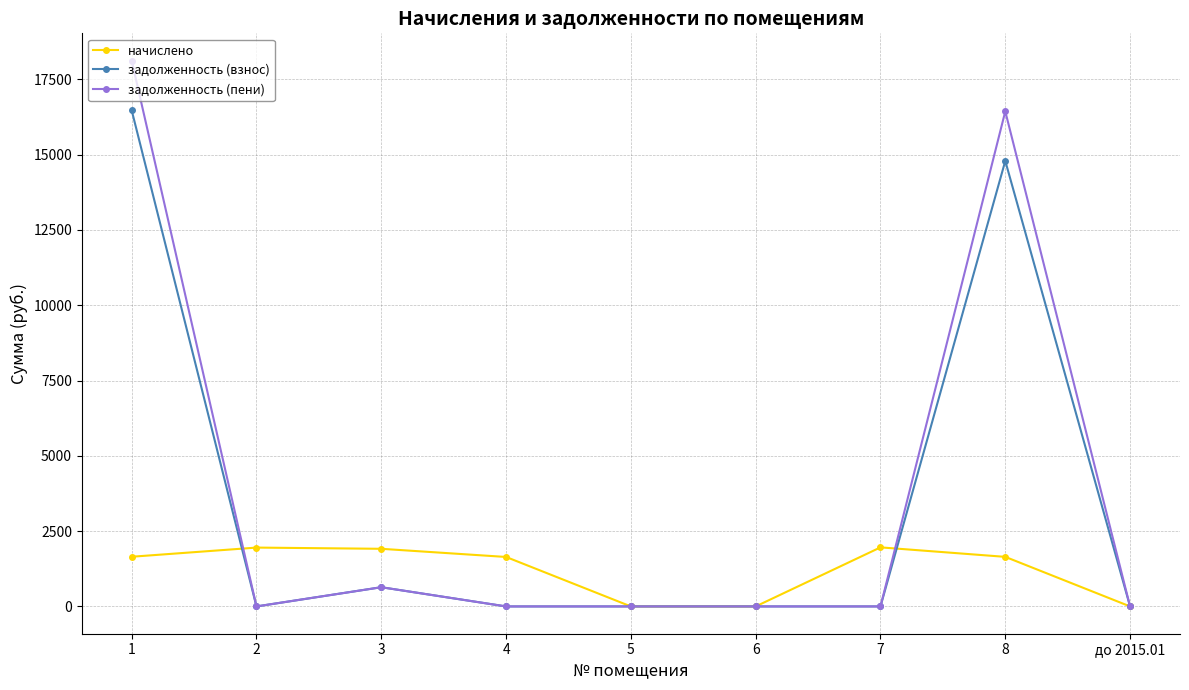

Which category has the highest value across all series?

1